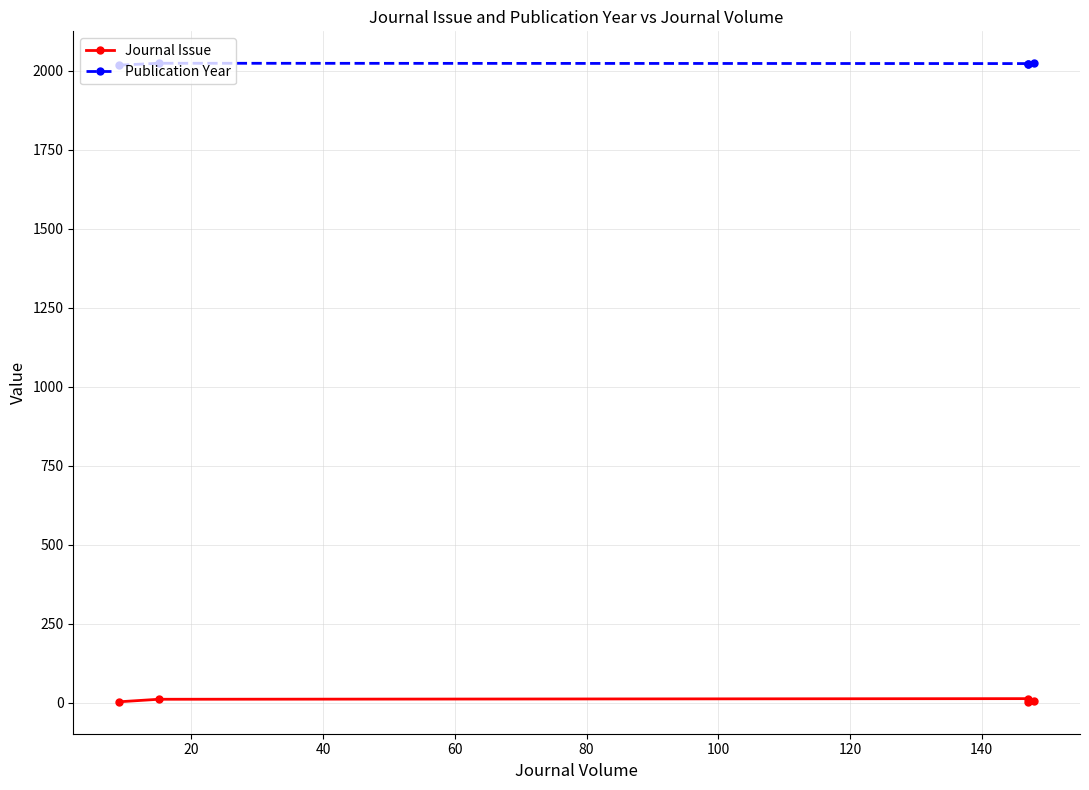

What is the value of the Journal Issue point at the 2nd from the left?

11